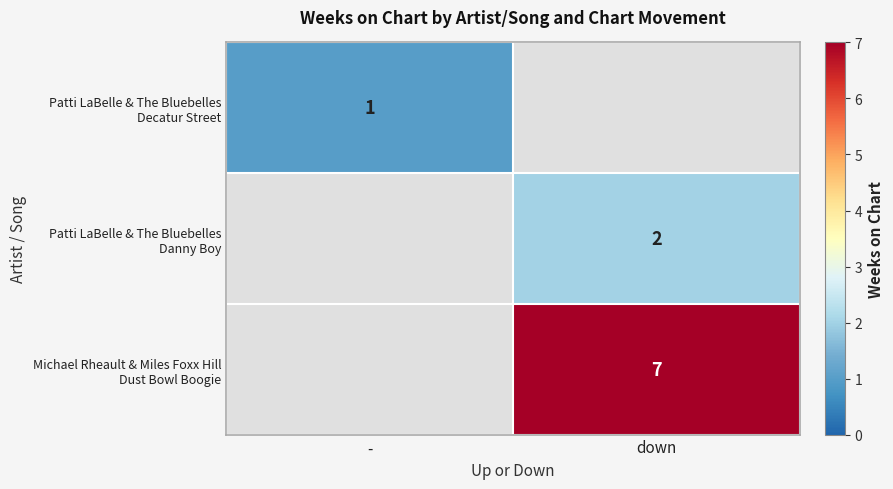

Between - and down, which is larger?

-